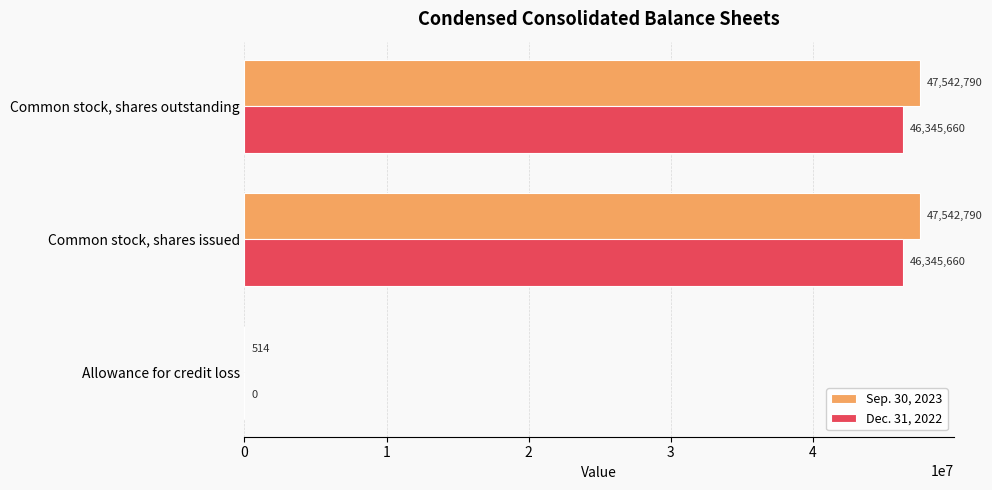

What are all the series names shown in the legend?

Sep. 30, 2023, Dec. 31, 2022